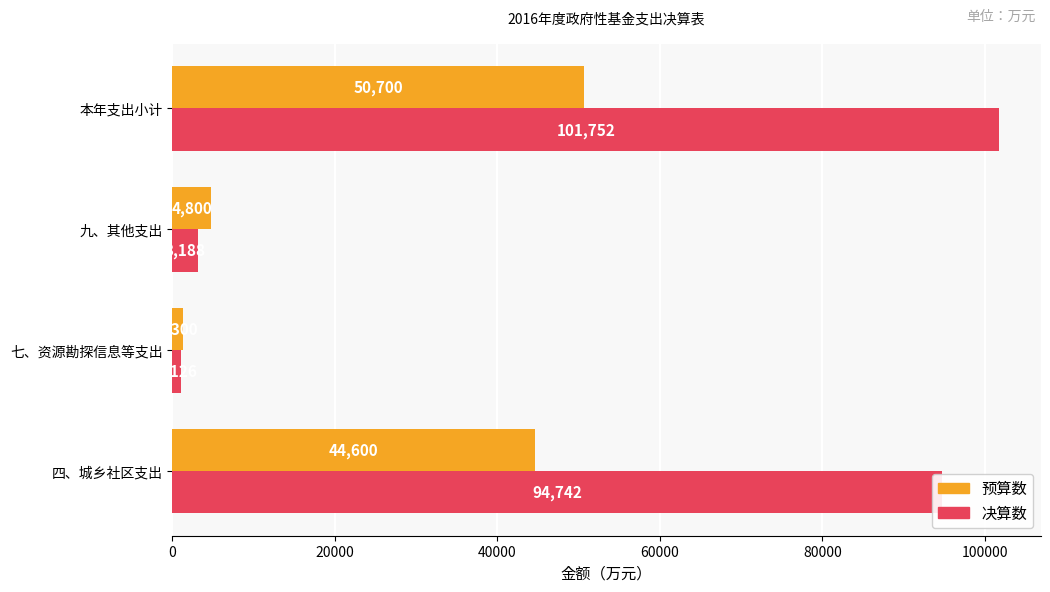

At which label does 决算数 reach its peak?

本年支出小计